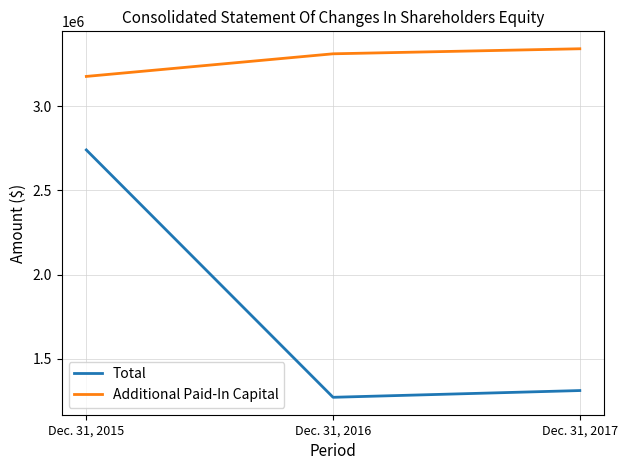

How many lines are shown in the chart?

2